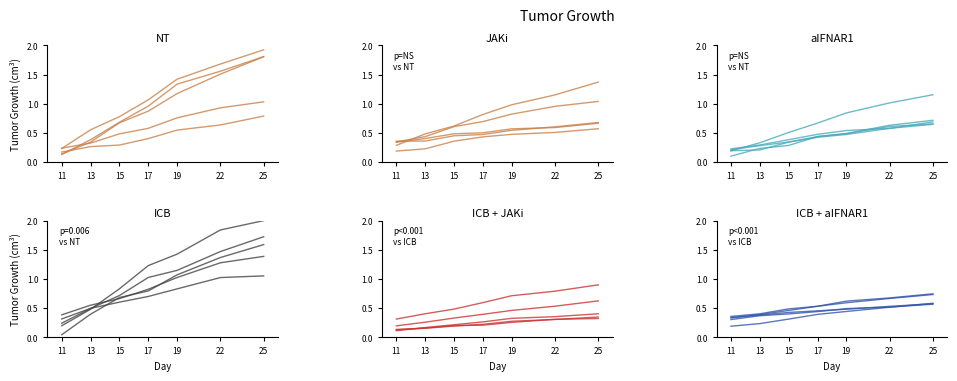

Between which two adjacent categories do aIFNAR1 and JAKi first intersect?

19 and 22